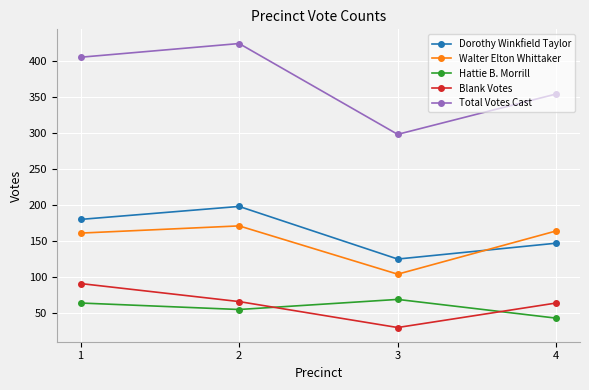

Reading left to right, transcribe all the data shown in this chart.

Dorothy Winkfield Taylor: 180	198	125	147
Walter Elton Whittaker: 161	171	104	164
Hattie B. Morrill: 64	55	69	43
Blank Votes: 91	66	30	64
Total Votes Cast: 405	424	298	354